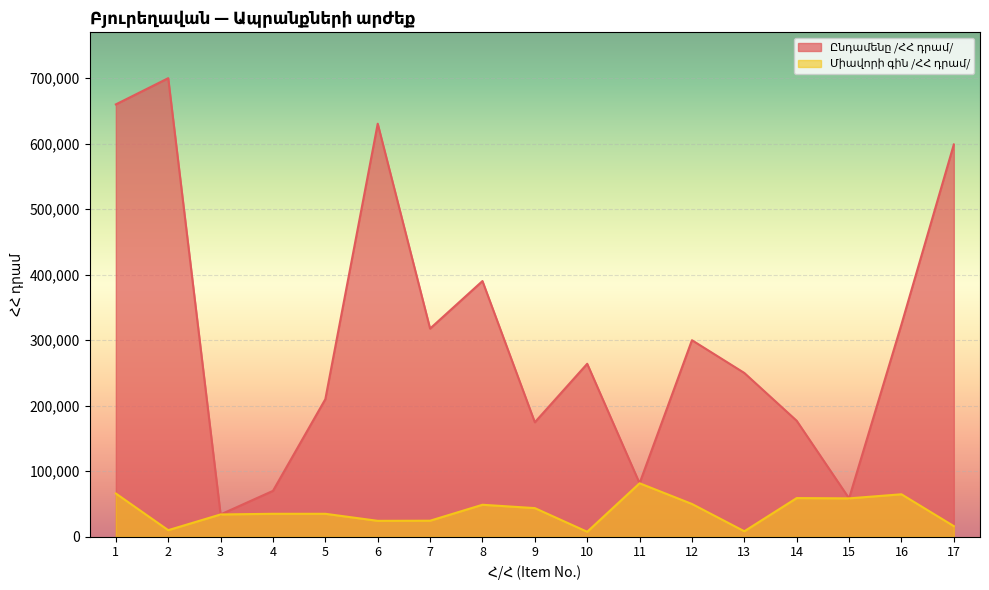

How many lines are shown in the chart?

2